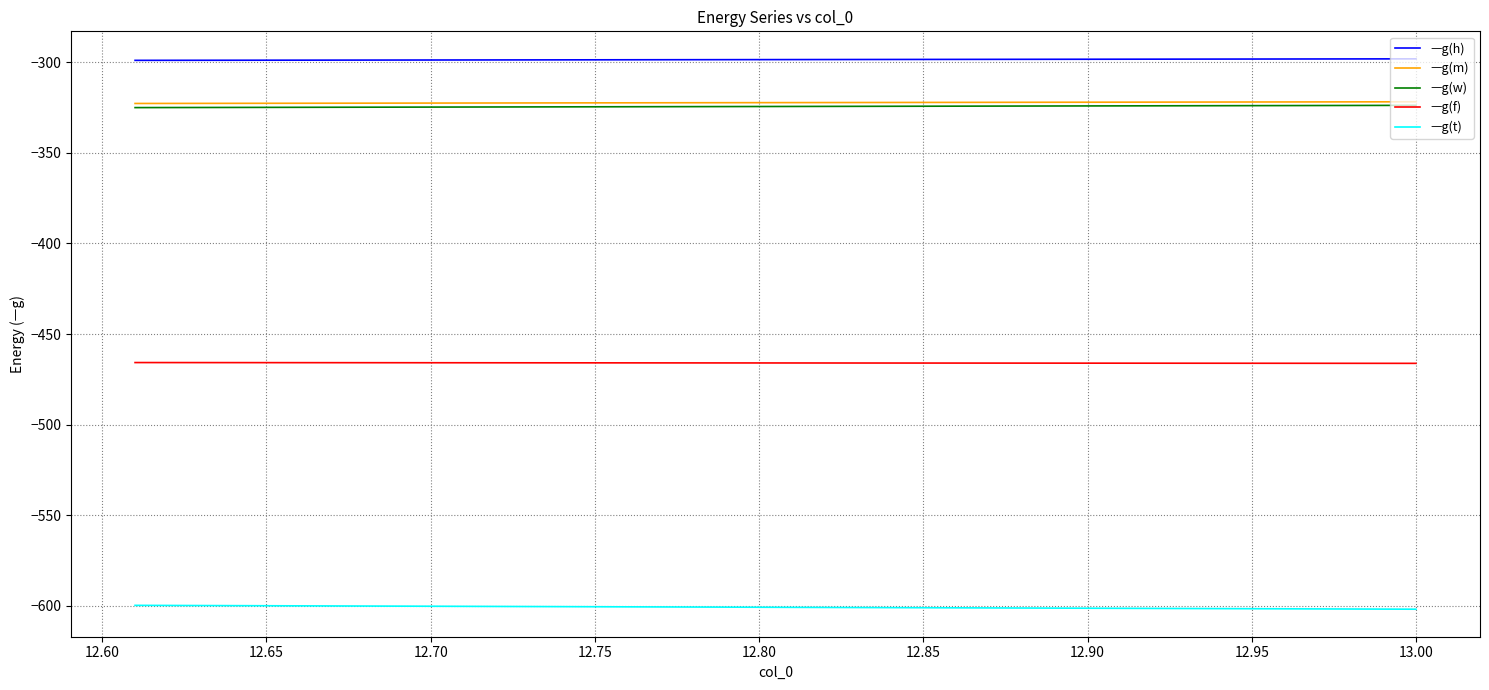

Which series has the largest range (max minus min)?

ㅡg(t)